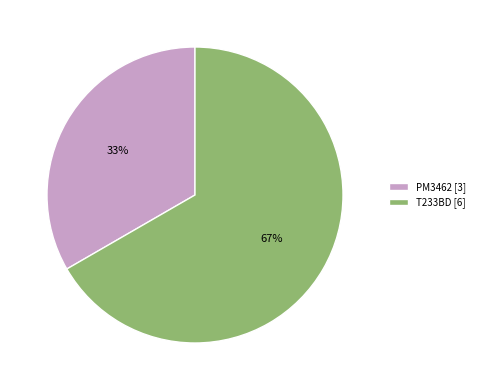

To the nearest percent, what is the average slice percentage?

50%